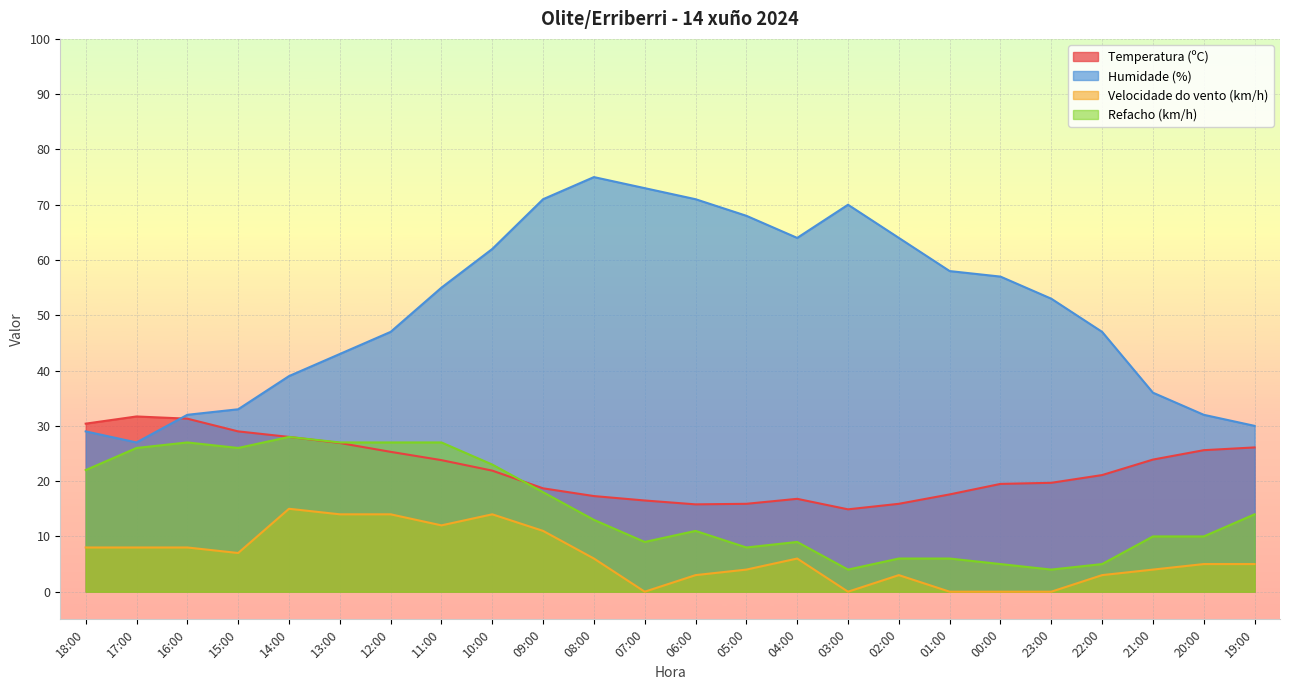

Which has a higher value, 02:00 or 19:00?

19:00